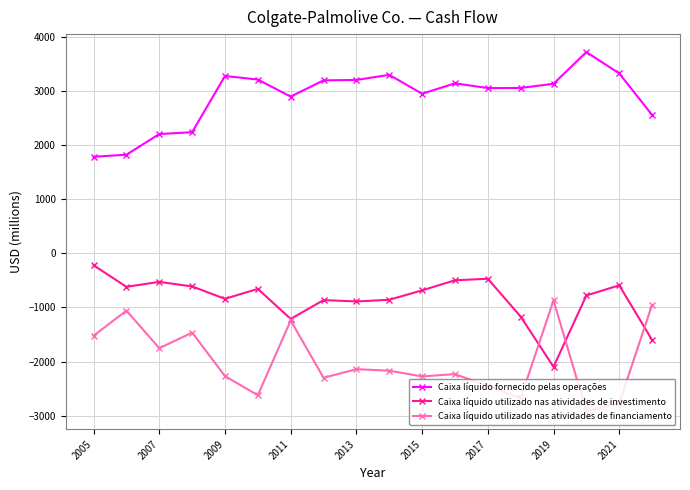

True or false: Caixa líquido fornecido pelas operações and Caixa líquido utilizado nas atividades de financiamento cross at least once.

False